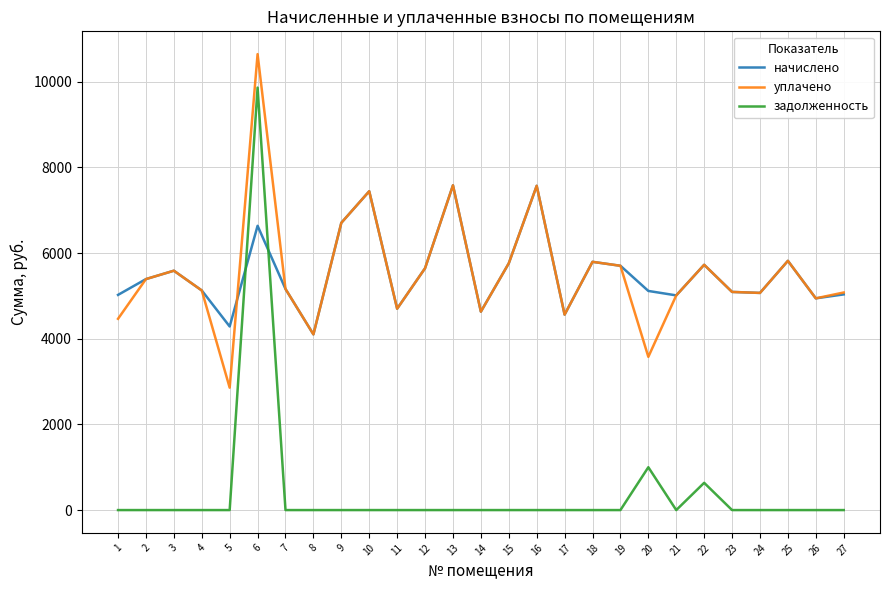

List the series in order of their peak value, highest first.

уплачено, задолженность, начислено